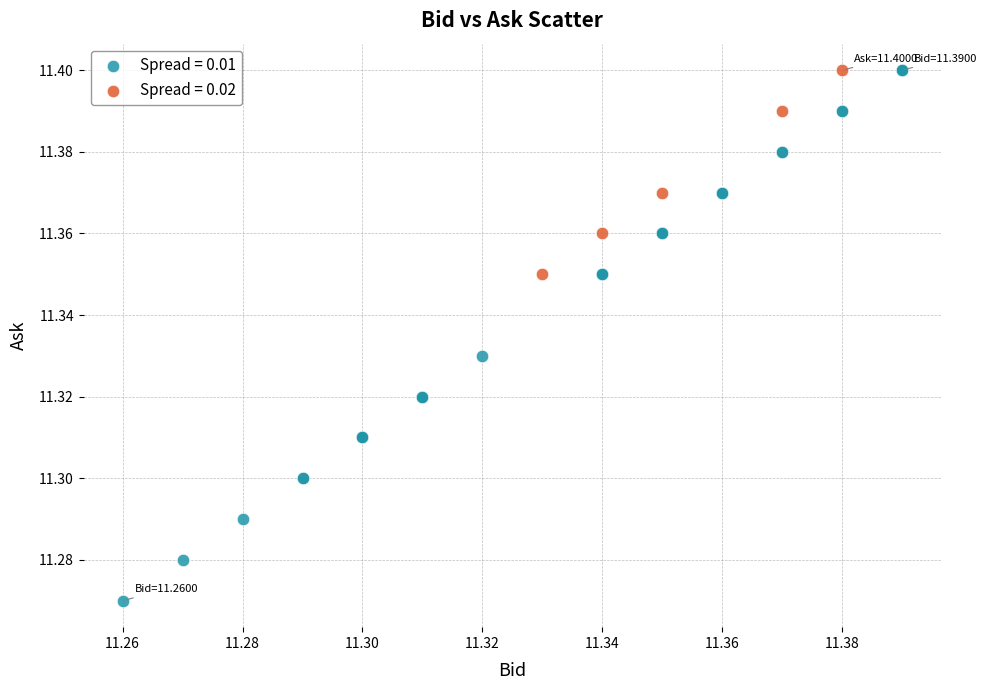

Which series has the largest Y range (max minus min)?

Spread = 0.01